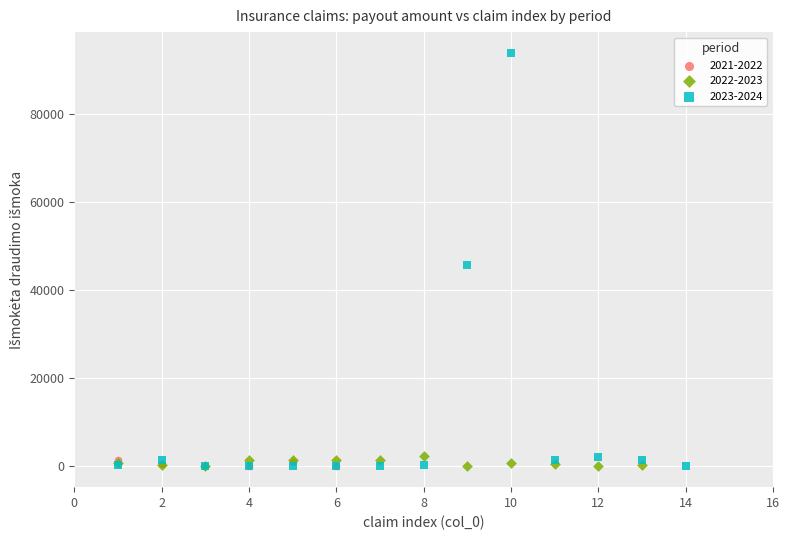

Which series has the largest Y range (max minus min)?

2023-2024